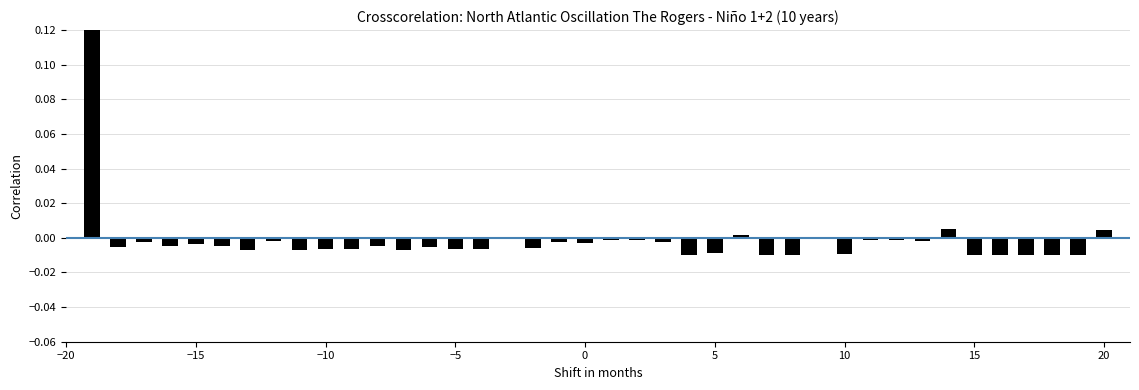

The chart shows a value of -0.0 at −10. True or false?

False